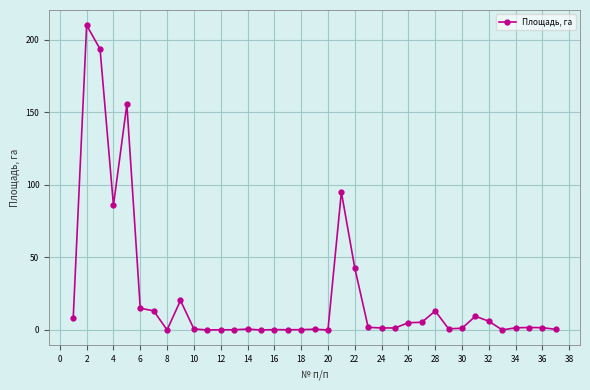

What is the difference between the second highest and minimum values?

193.6